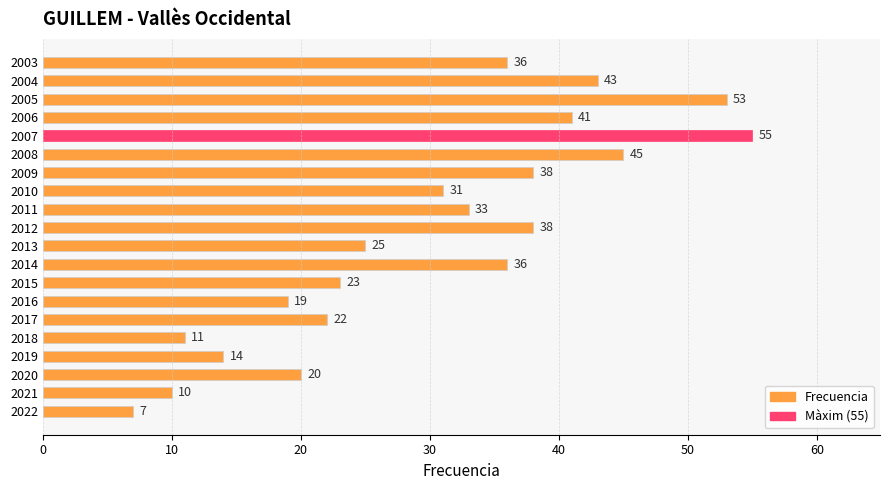

What is the average value?

30